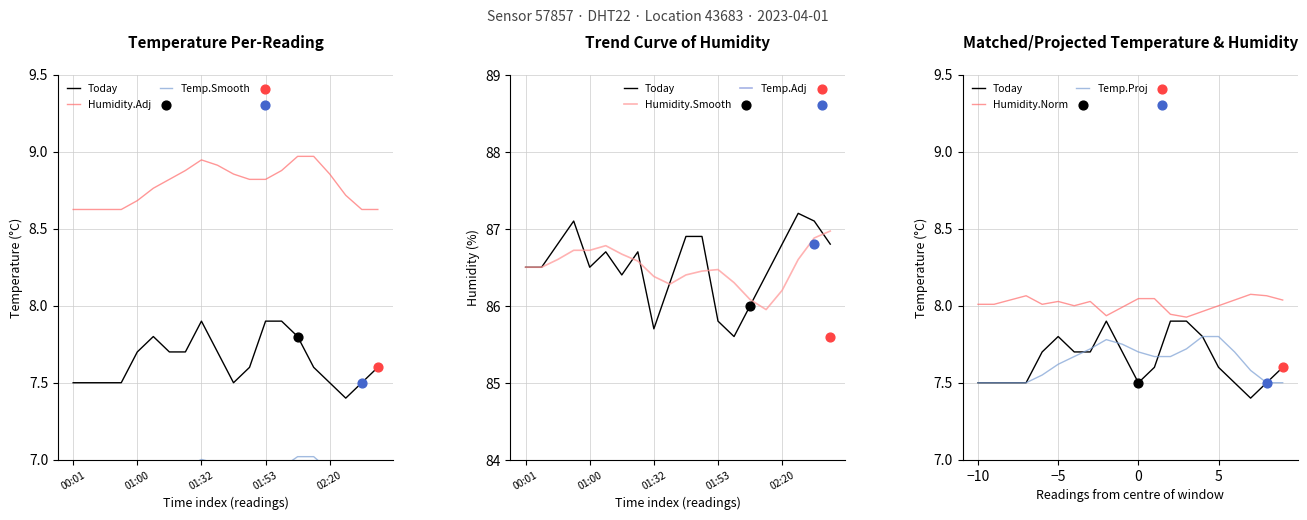

Which series reaches the minimum Y coordinate?

temperature